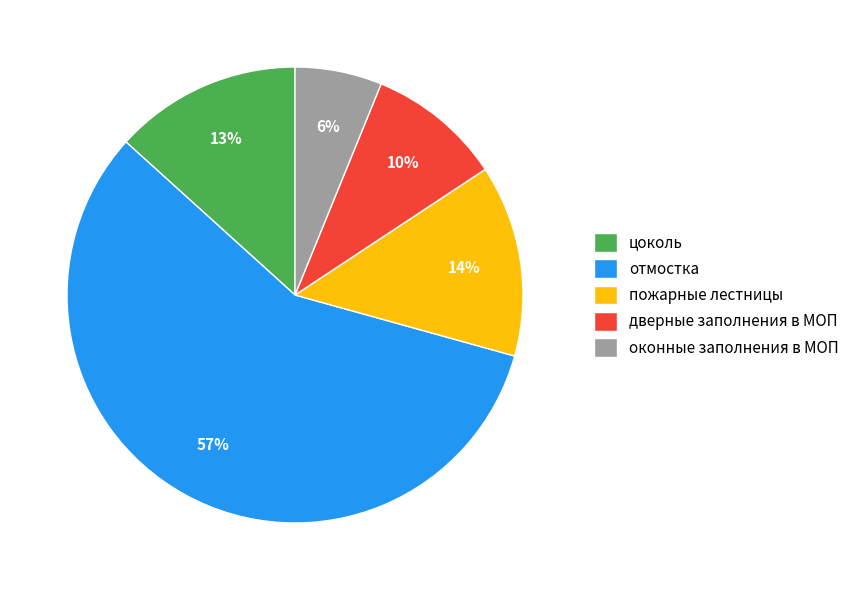

Is it true that дверные заполнения в МОП is 18% of the pie?

False